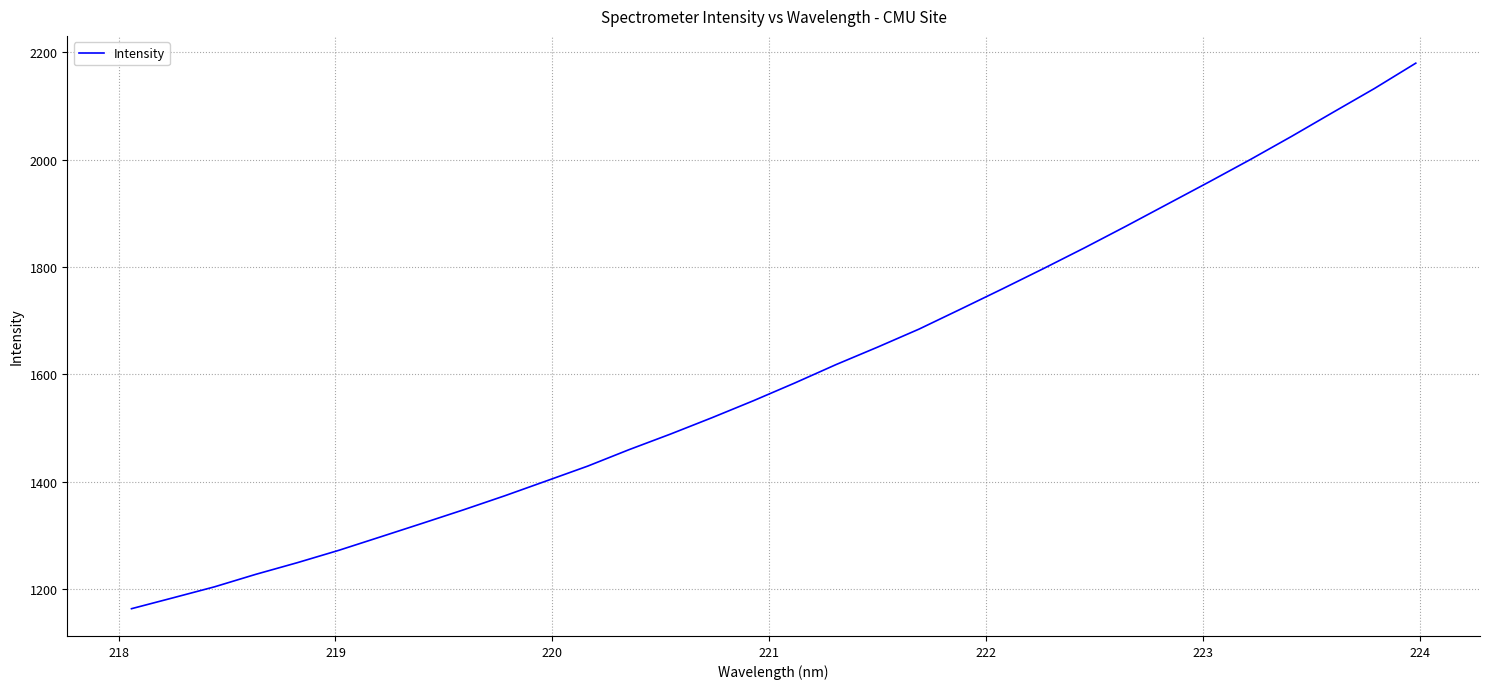

How many lines are shown in the chart?

1